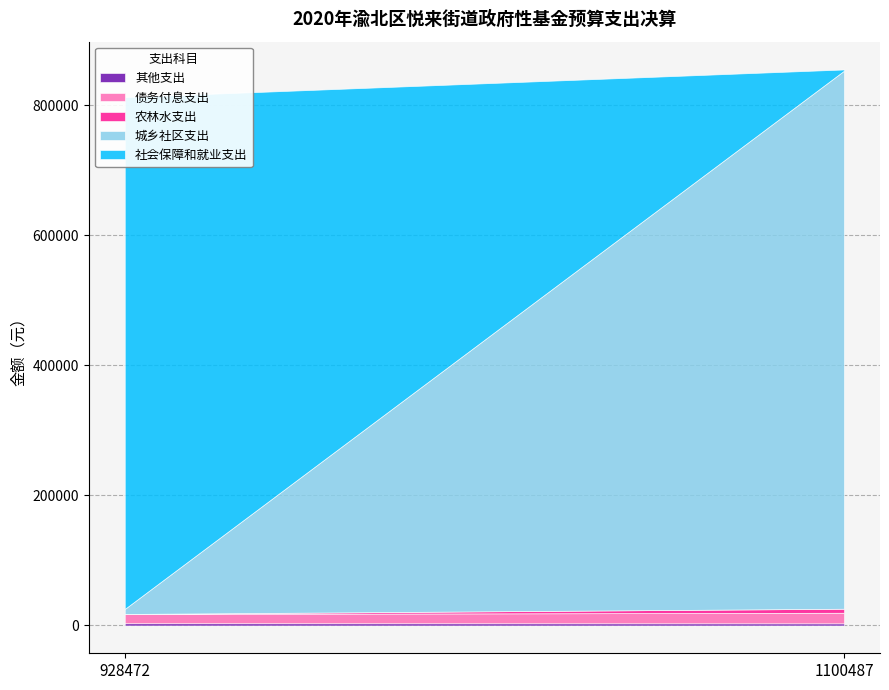

List the series in order of their peak value, highest first.

城乡社区支出, 社会保障和就业支出, 债务付息支出, 农林水支出, 其他支出